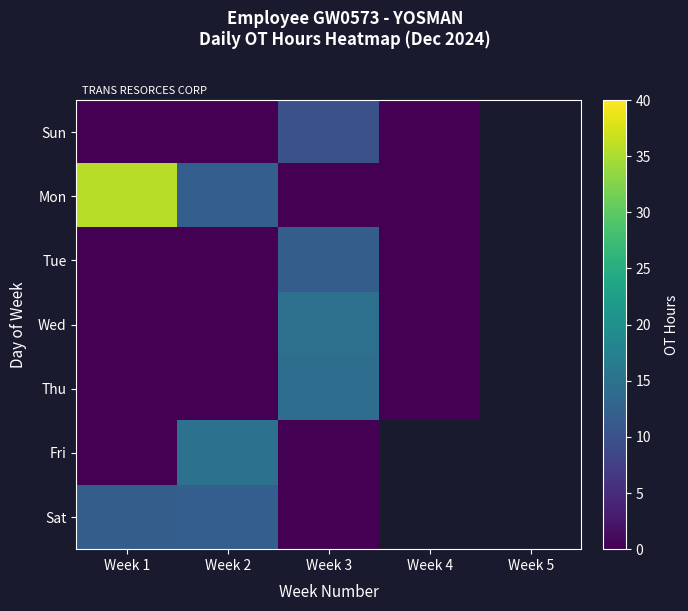

What is the maximum value for Thu?

14.2